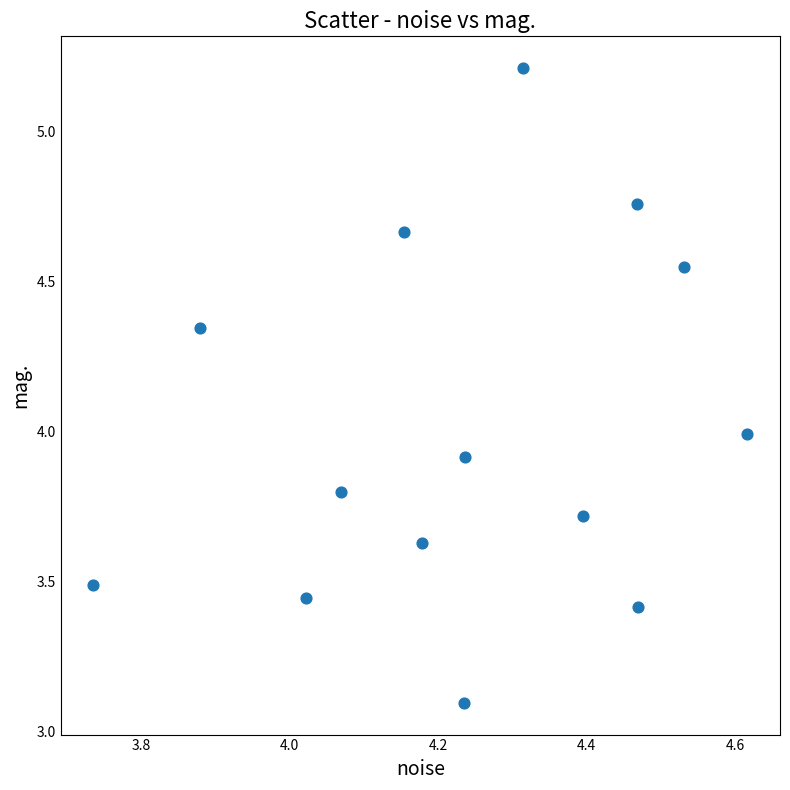

What is the range of Y values (max minus min)?

2.1